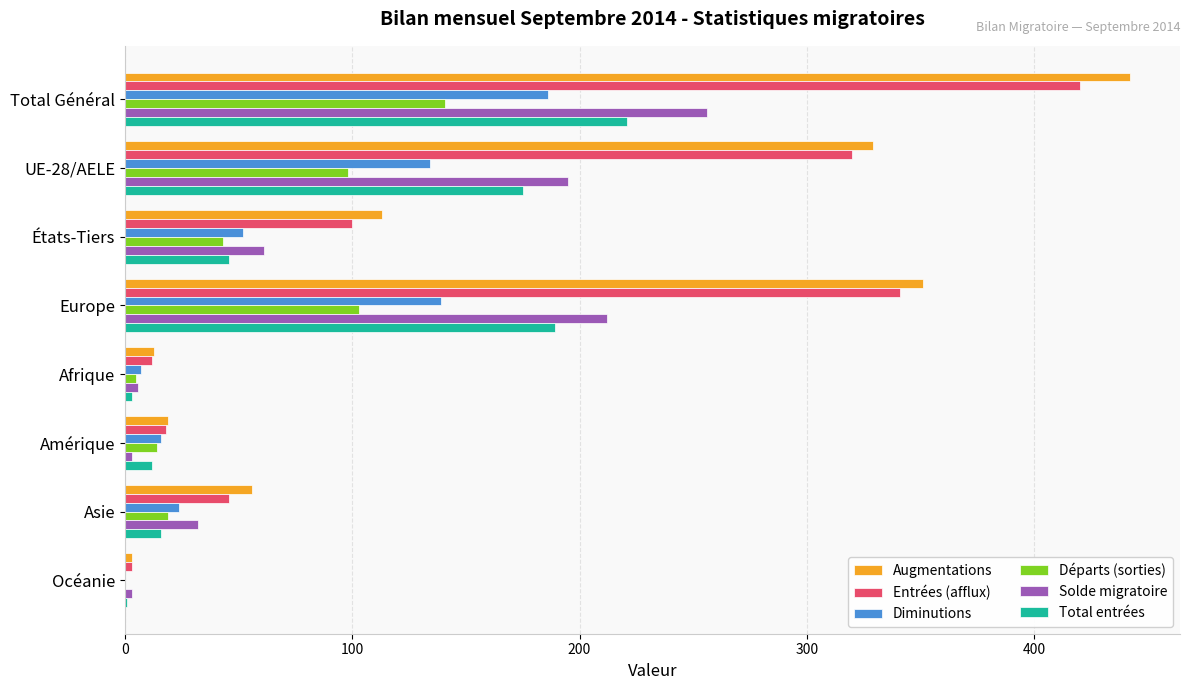

What is the sum of all Solde migratoire values?

768